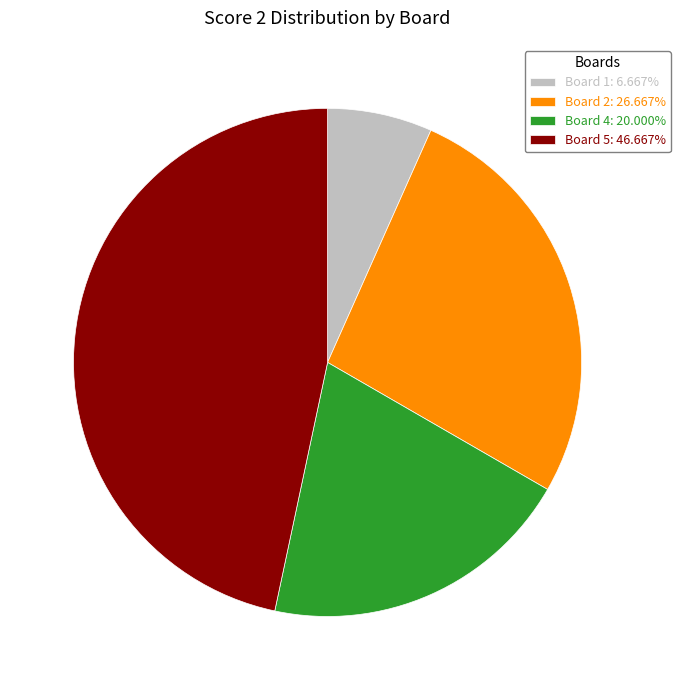

Is the sum of Board 2: 26.667% and Board 1: 6.667% greater than half?

No